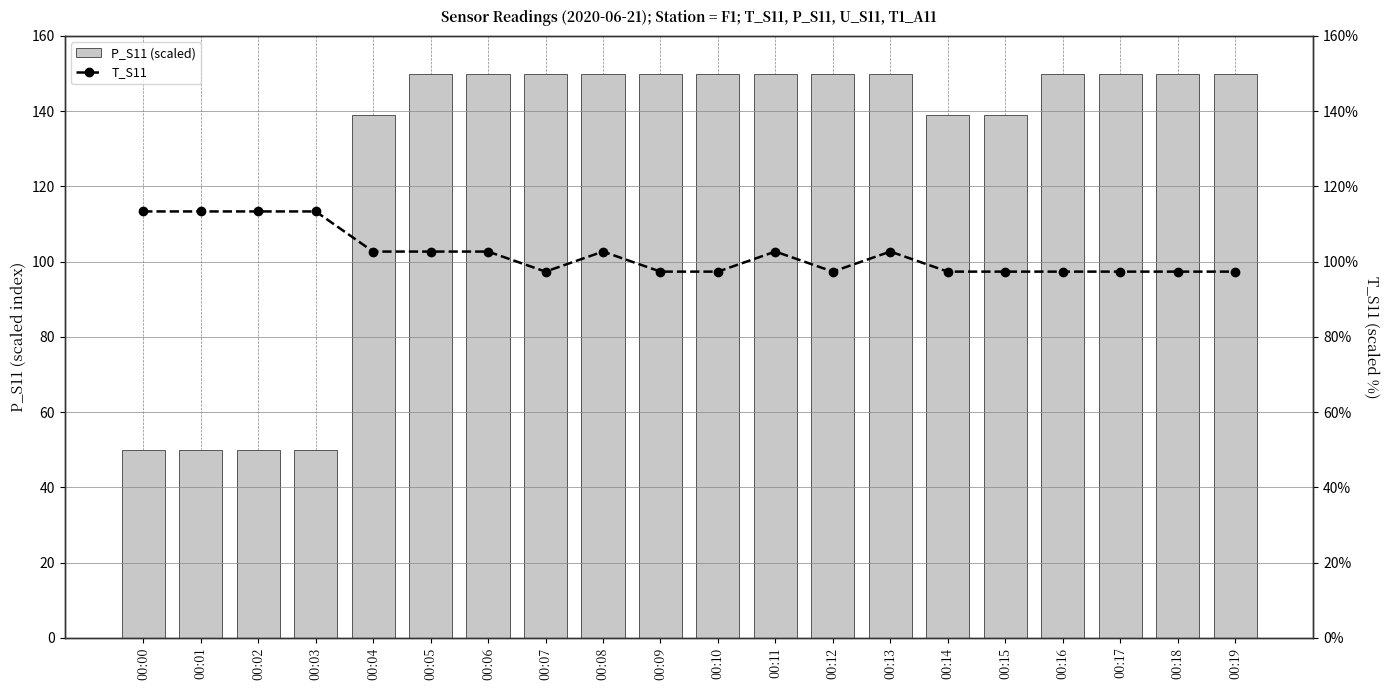

At how many categories does at least one series exceed 103?

20